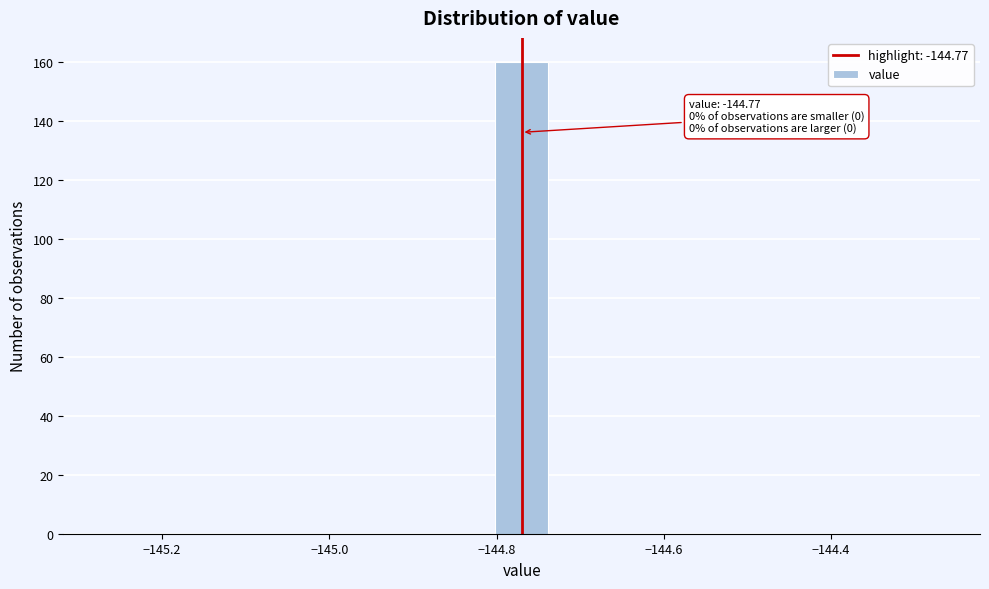

Read against the x-axis, roughly where is the centre of the tallest bar?

-144.76